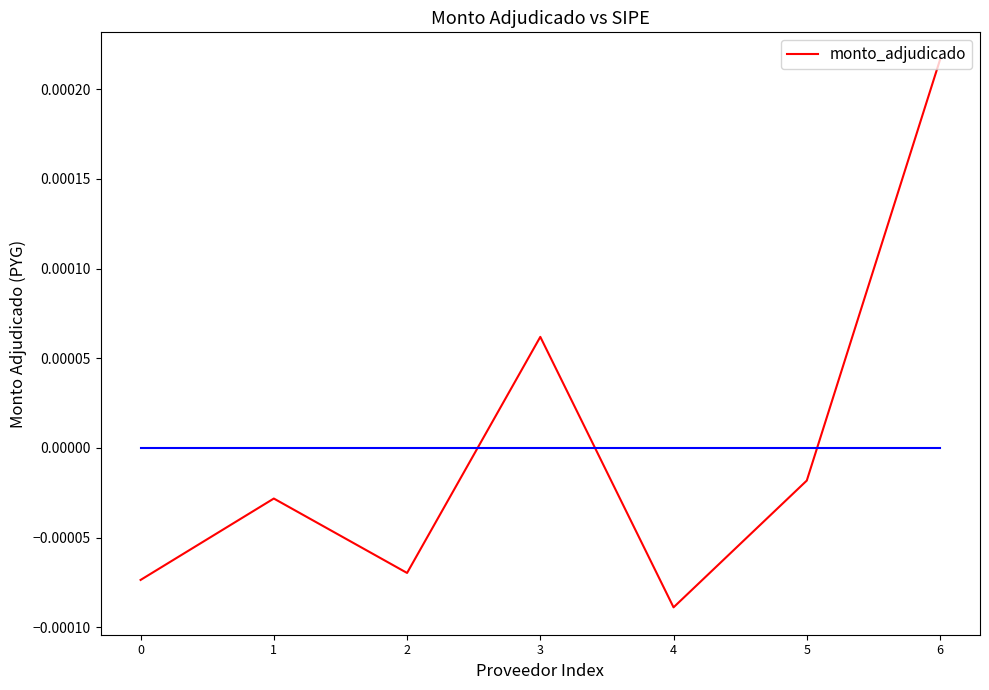

Where is the first local minimum?

2